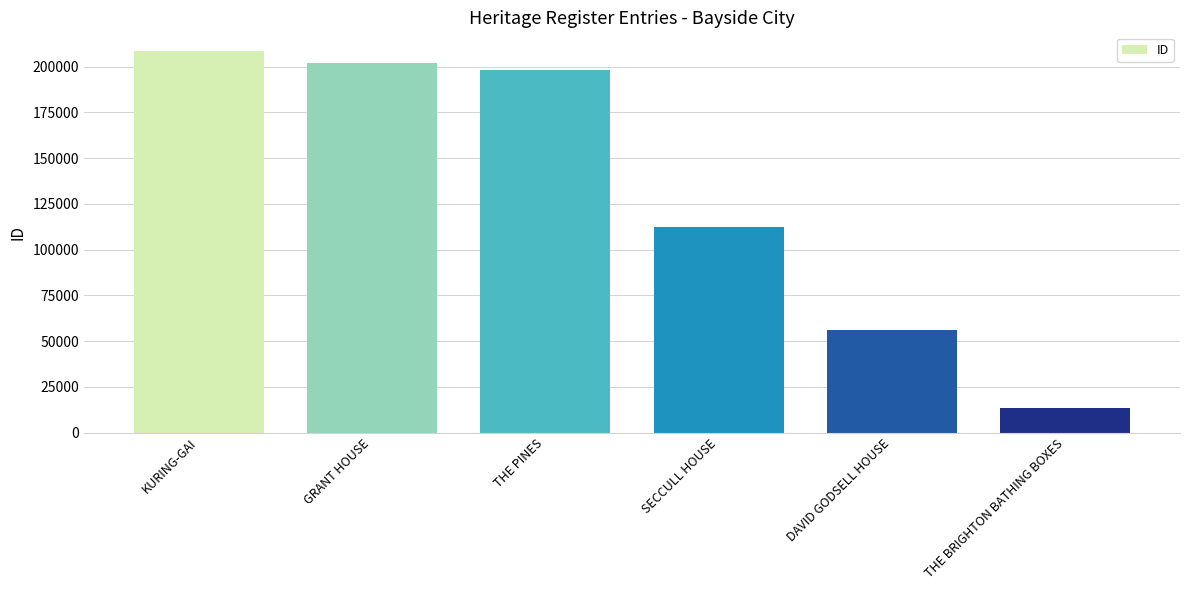

Rank the categories by value from highest to lowest.

KURING-GAI, GRANT HOUSE, THE PINES, SECCULL HOUSE, DAVID GODSELL HOUSE, THE BRIGHTON BATHING BOXES